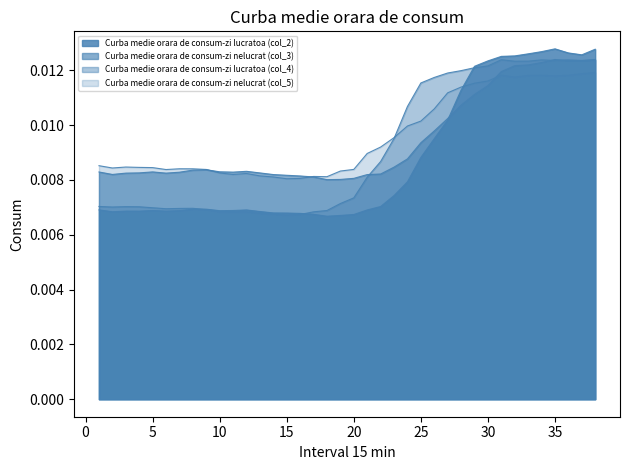

Rank the series by their maximum value, from lowest to highest.

Curba medie orara de consum-zi nelucrat (col_5), Curba medie orara de consum-zi nelucrat (col_3), Curba medie orara de consum-zi lucratoa (col_4), Curba medie orara de consum-zi lucratoa (col_2)